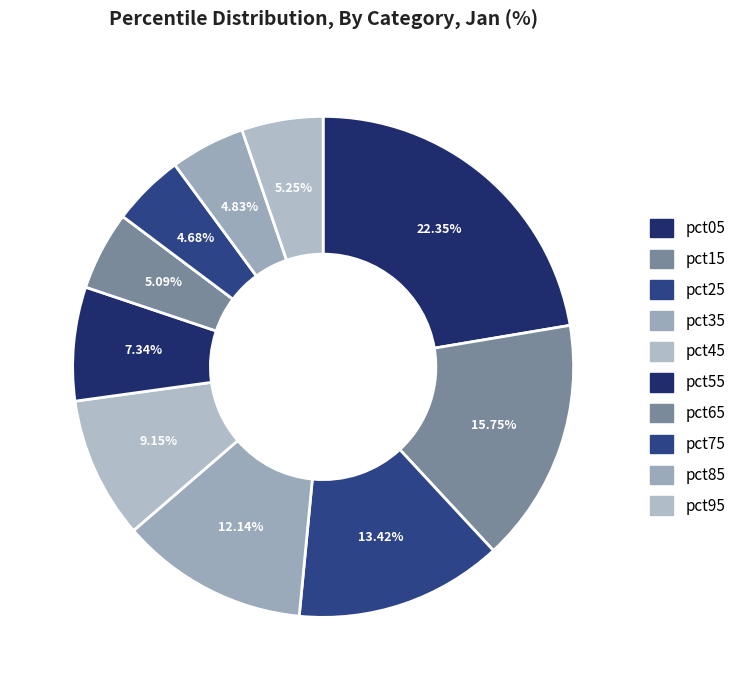

True or false: pct05 accounts for 22% of the total.

True